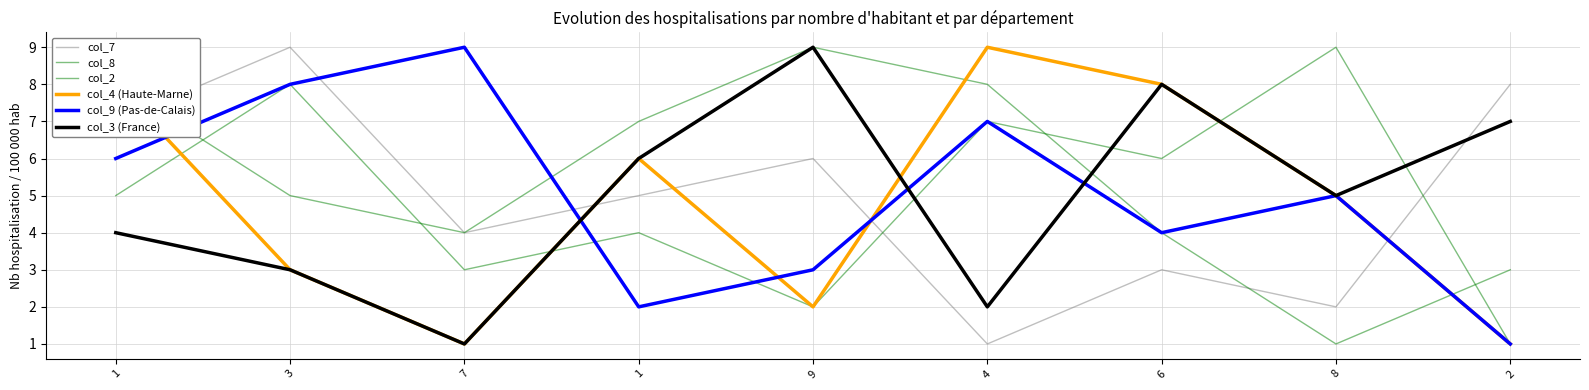

Does the chart have visible grid lines?

Yes